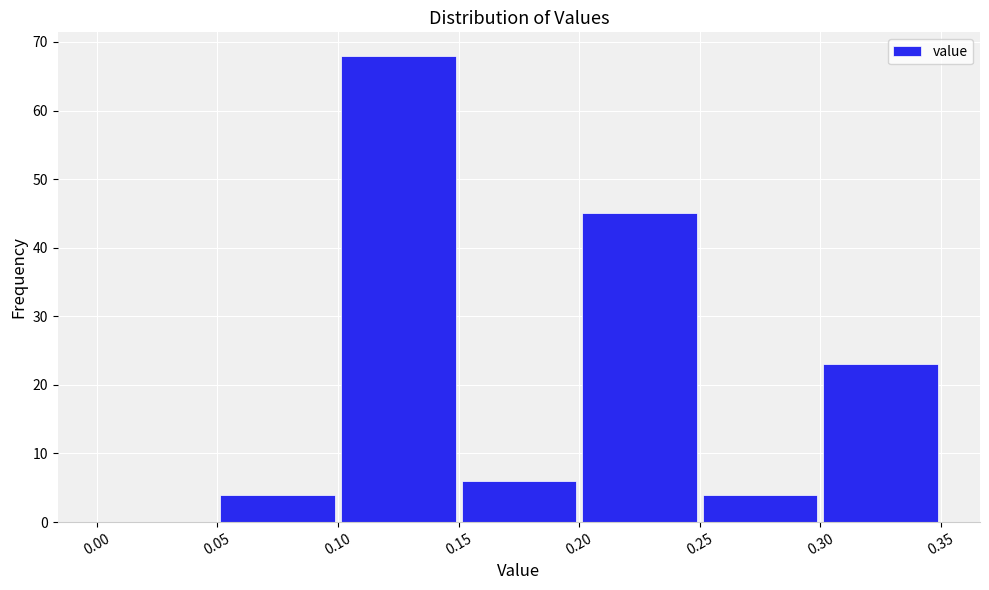

Reading left to right, transcribe this chart: for each bar, give the range it covers on the x-axis and its height. The values are not printed on the chart, so give them approximately, as read against the axis.

0.00 to 0.05: 0
0.05 to 0.10: 4
0.10 to 0.15: 68
0.15 to 0.20: 6
0.20 to 0.25: 45
0.25 to 0.30: 4
0.30 to 0.35: 23